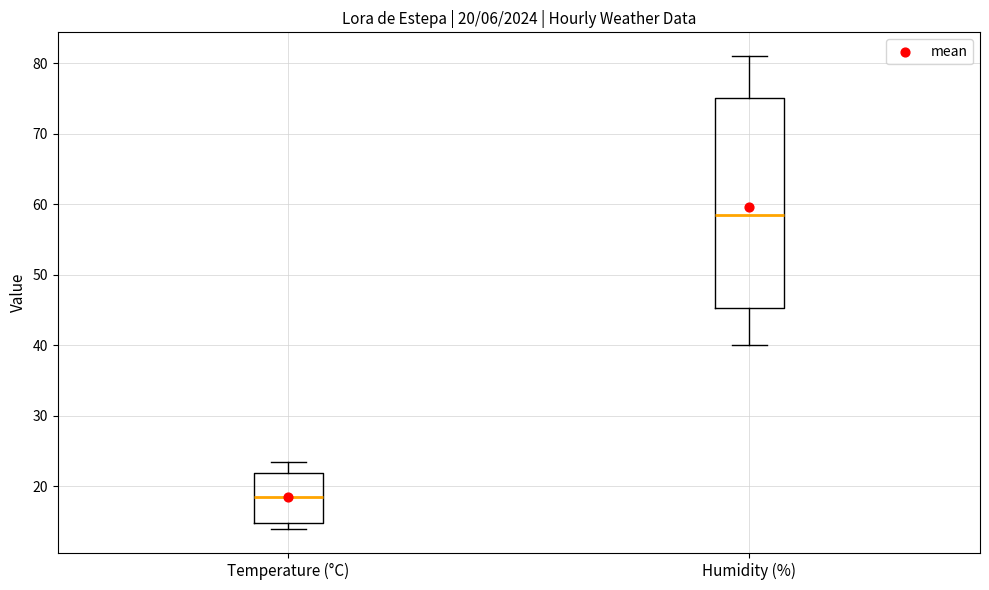

Which box has the lowest median line?

Temperature (°C)